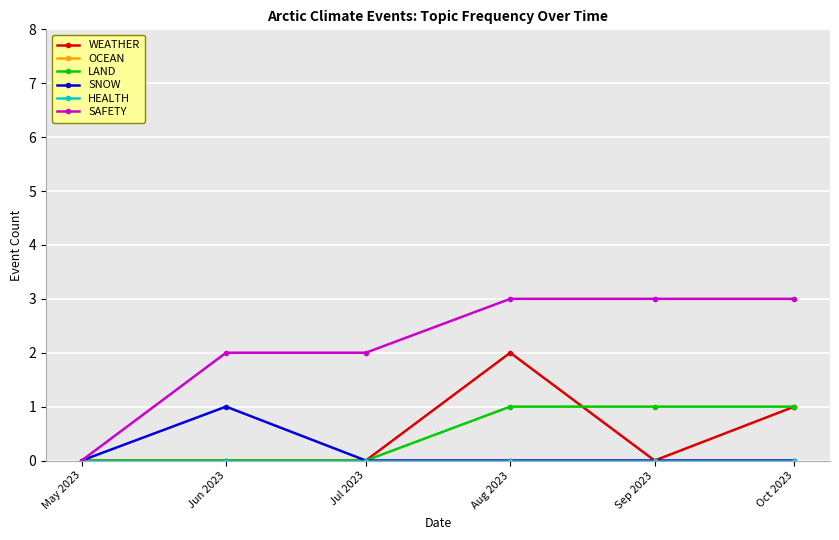

Between Oct 2023 and Sep 2023, which is larger?

Oct 2023